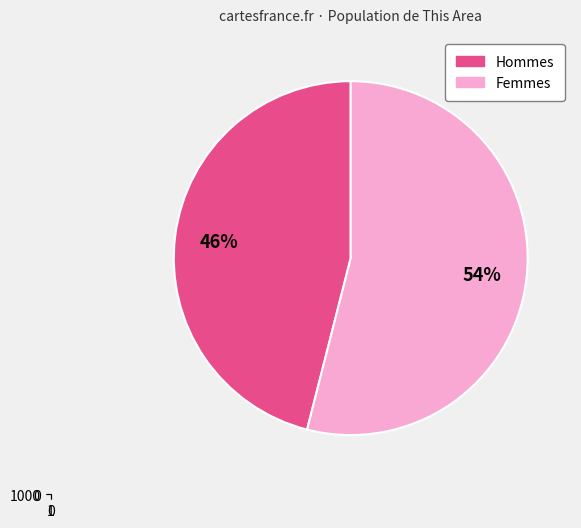

To the nearest percent, what portion does Female represent?

54%